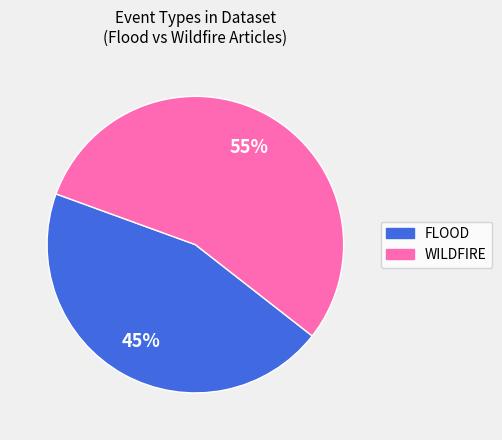

Which slice is the largest?

WILDFIRE